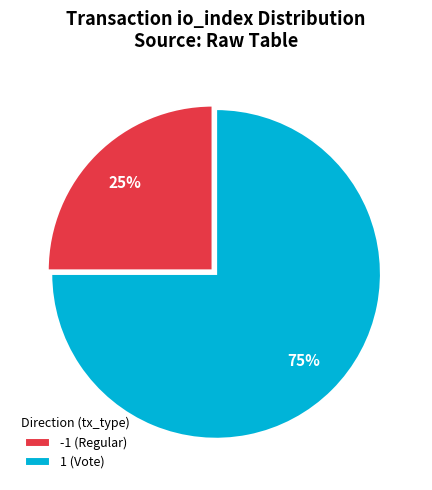

Which category has the smallest portion of the pie?

-1 (Regular)